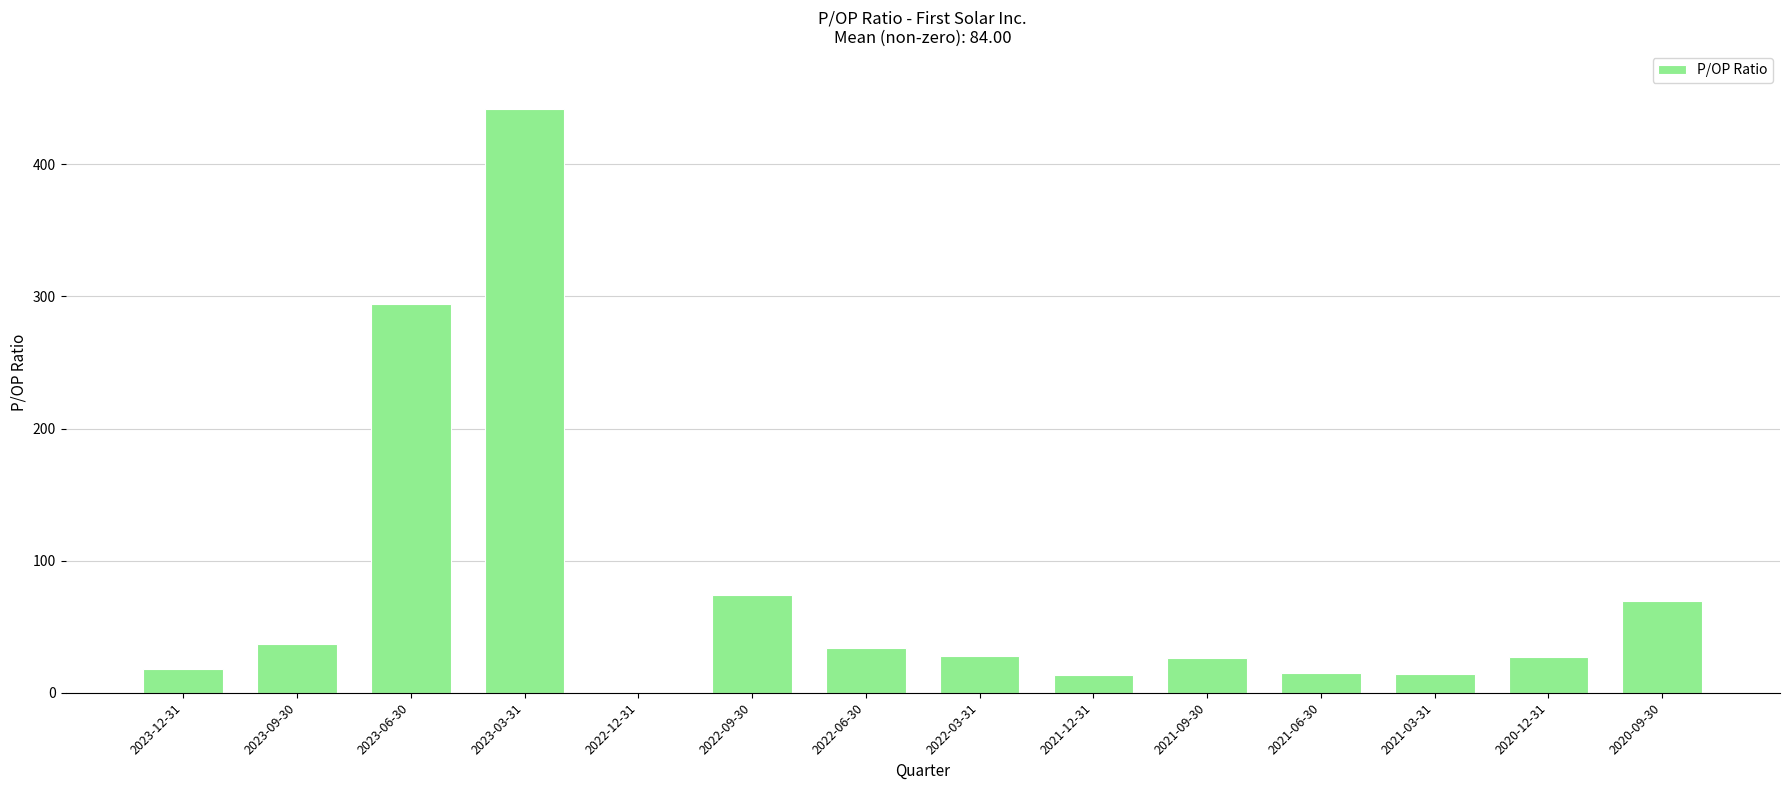

Which category has the highest value across all series?

2023-03-31